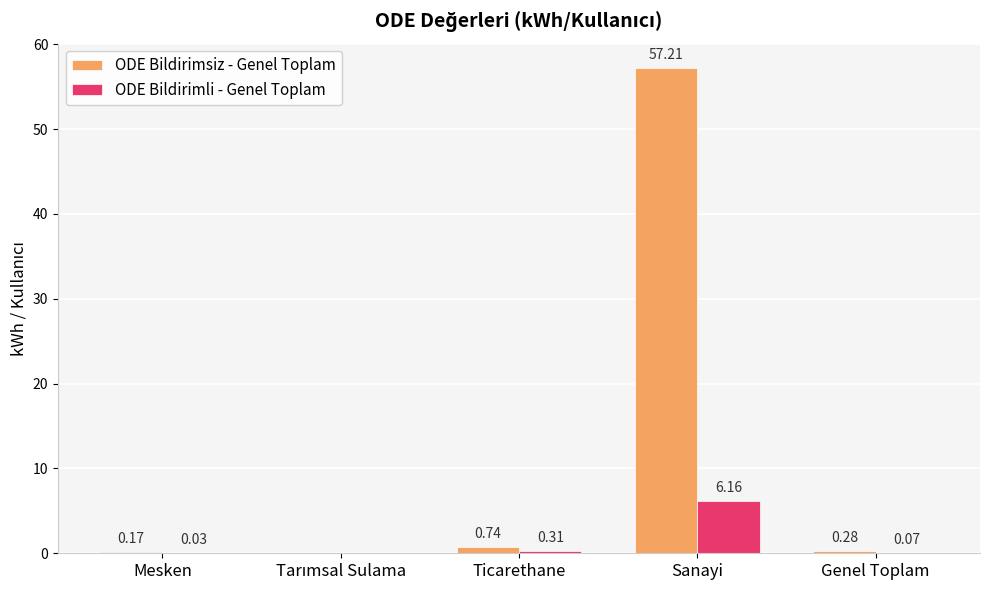

Which category has the highest value in the ODE Bildirimsiz - Genel Toplam series?

Sanayi